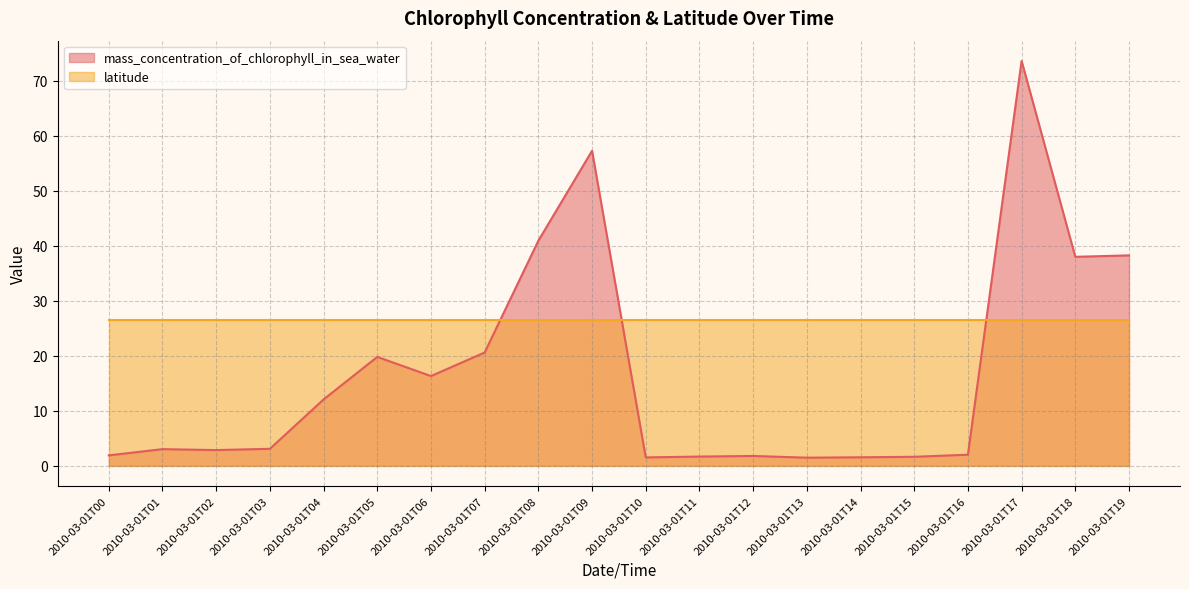

The chart shows a value of 2.6 at 2010-03-01T13. True or false?

False